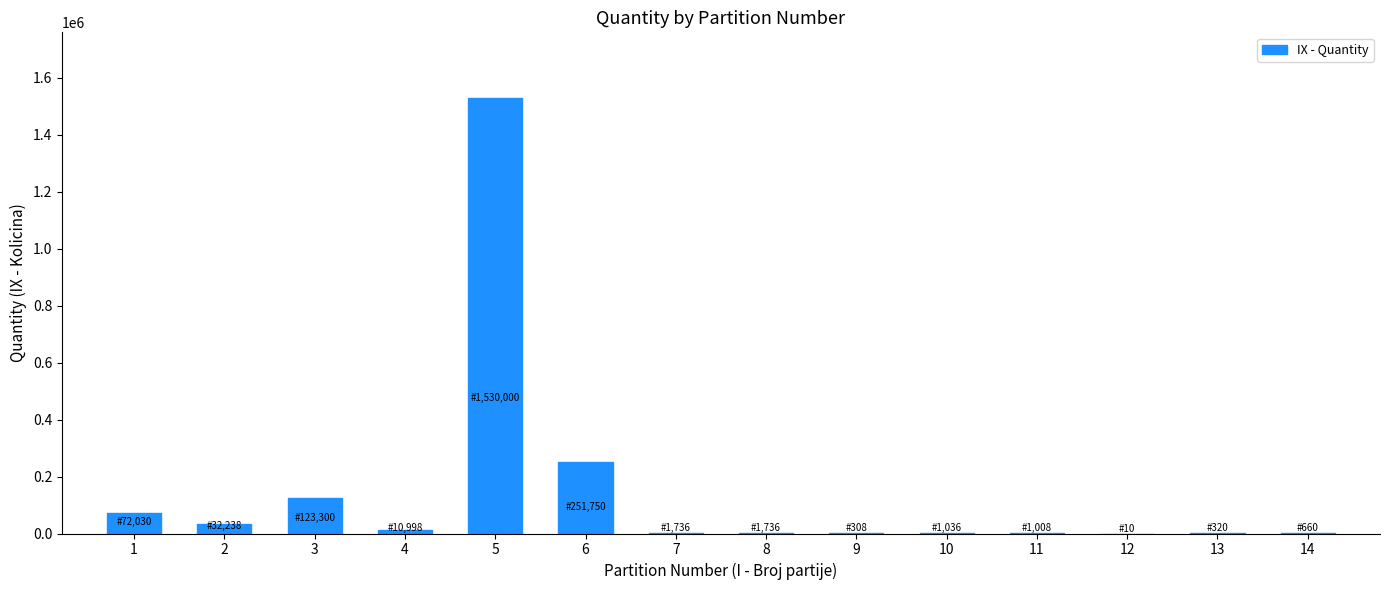

Which has a higher value, 10 or 6?

6